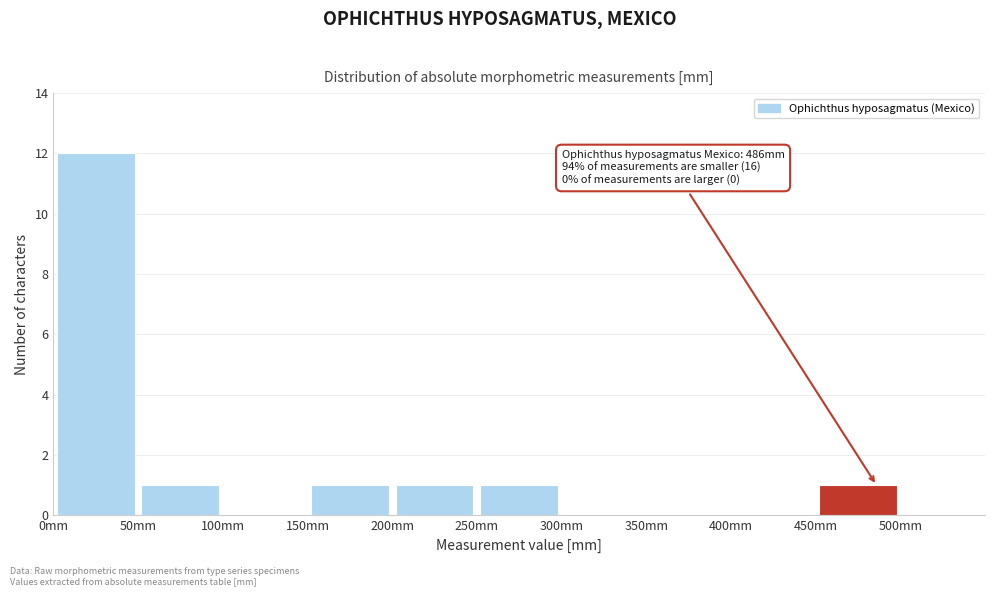

Which range on the x-axis has the tallest bar?

0 to 50